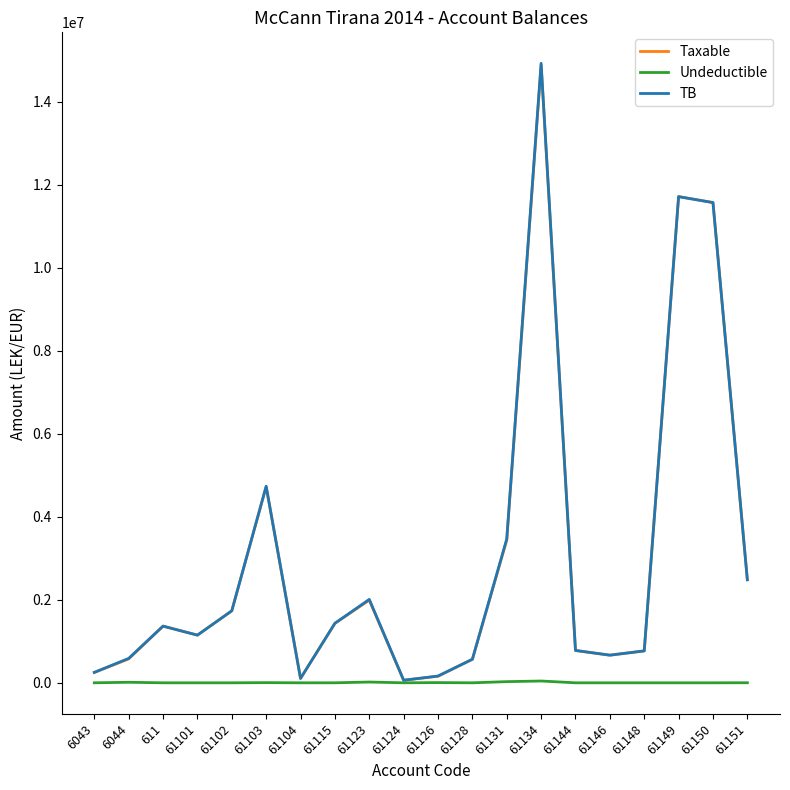

Is it true that TB equals 3465988.5 at 61131?

True